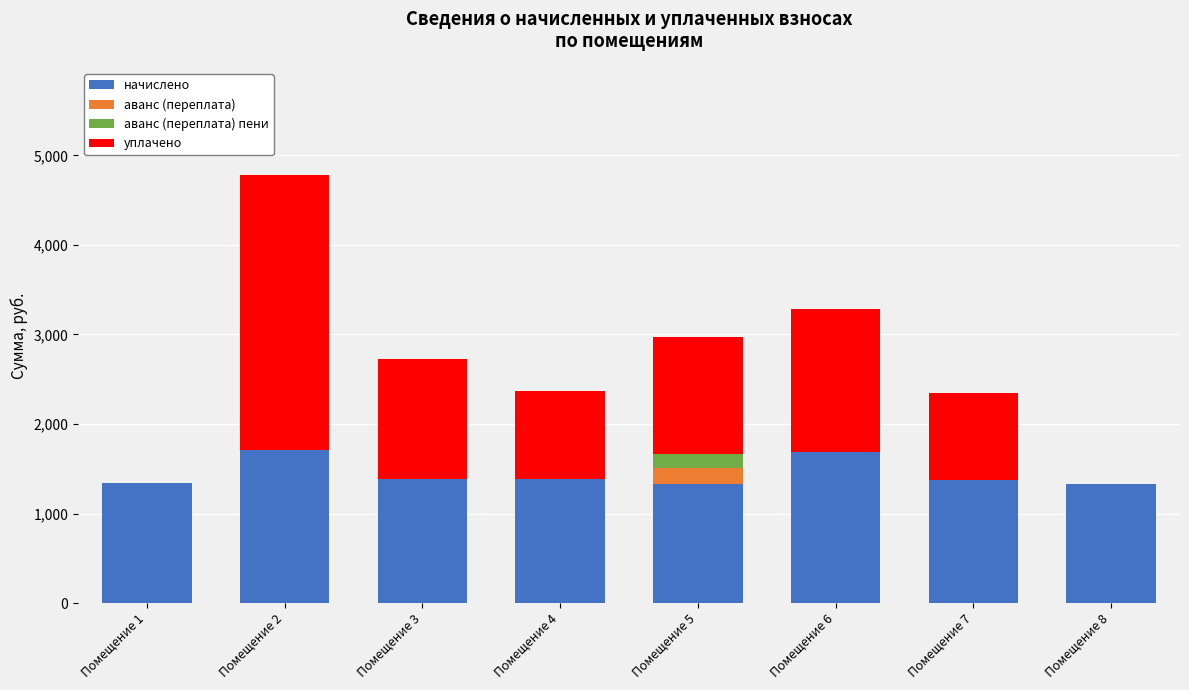

What is the total value across all series at Помещение 7?

2343.7